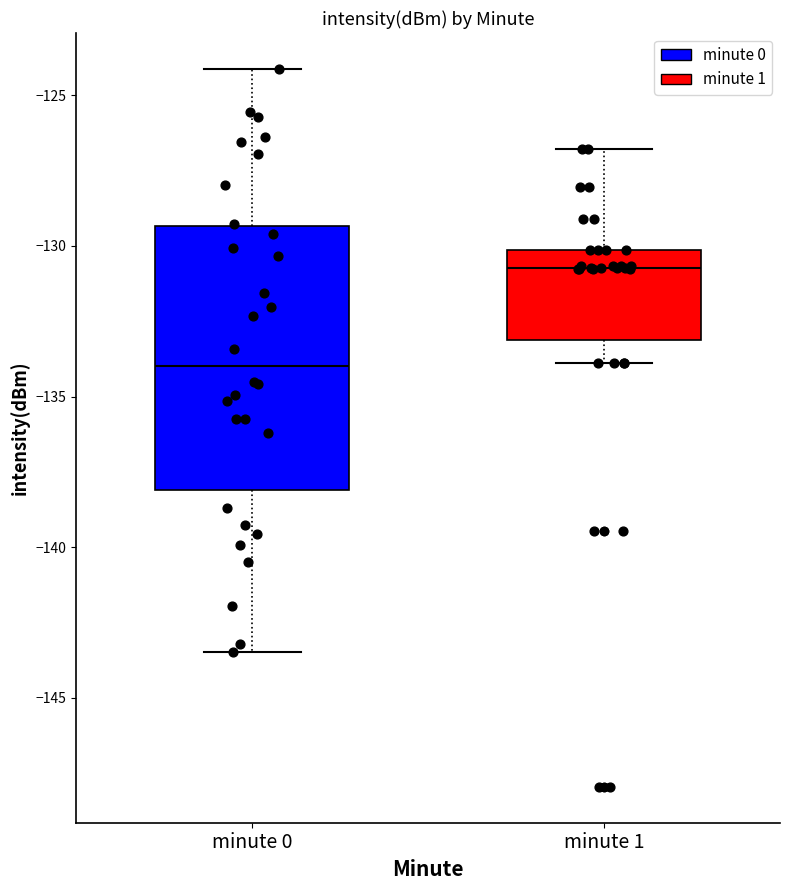

Comparing the boxes themselves (not the whiskers), which one is the tallest?

minute 0